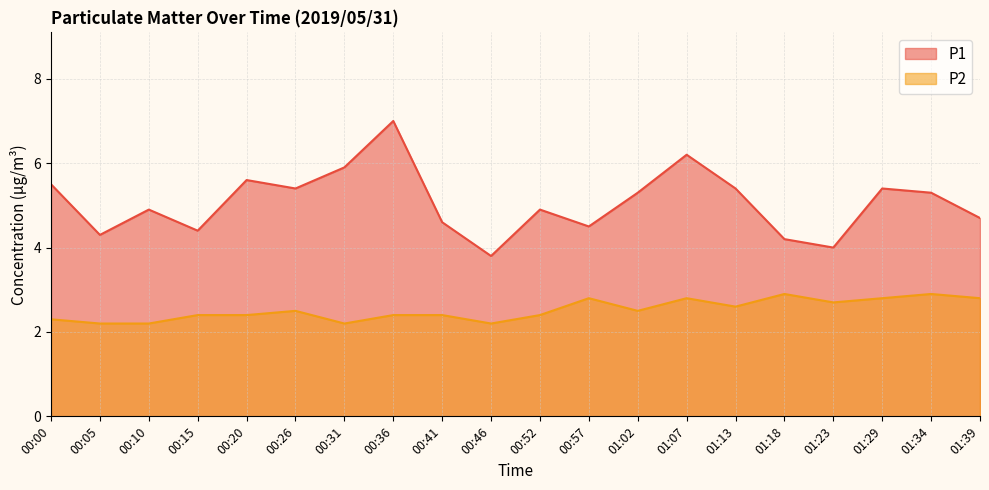

How many categories are shown in the chart?

20